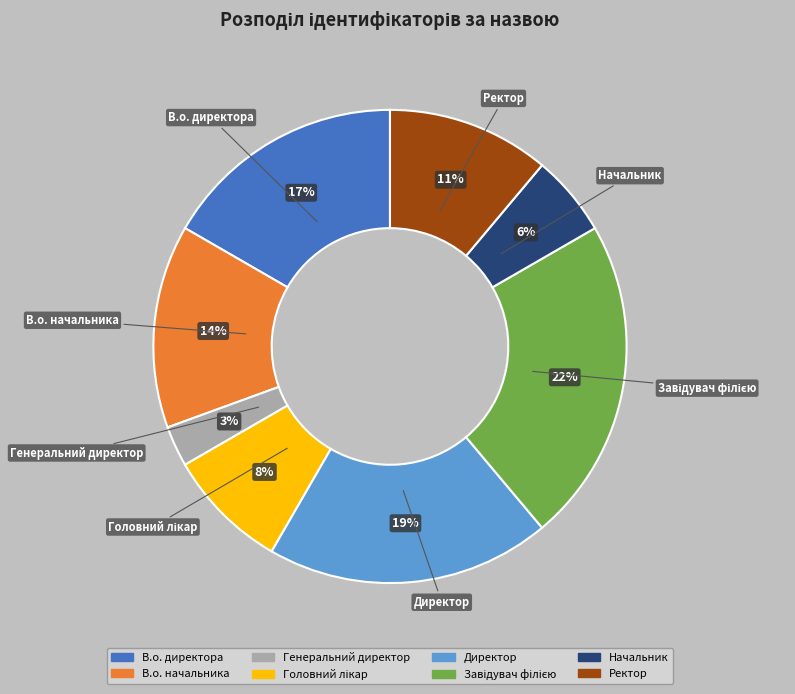

To the nearest percent, what percentage of the pie is Генеральний директор?

3%